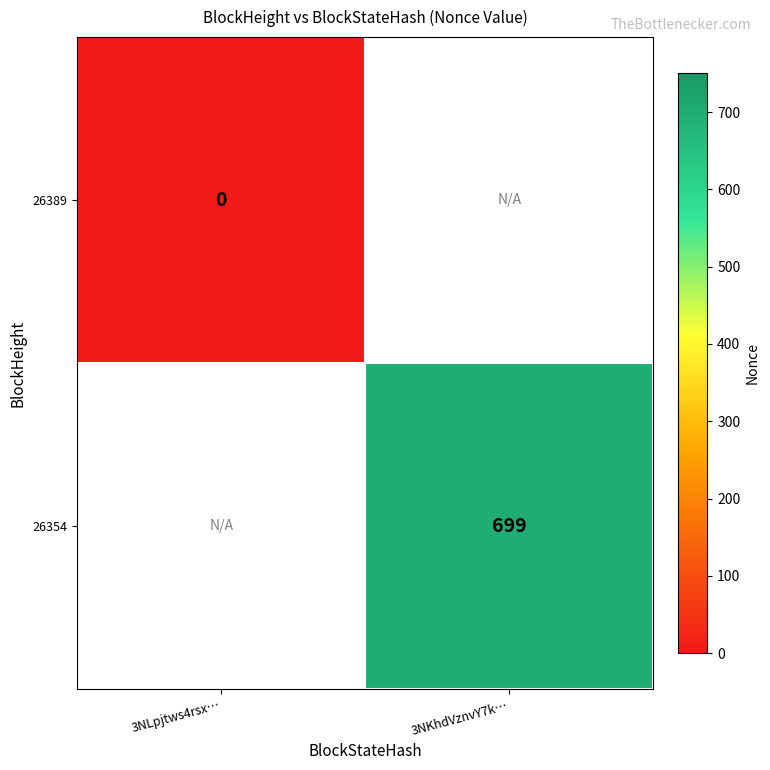

The value of 26354 at 3NKhdVznvY7k… is 1038. True or false?

False